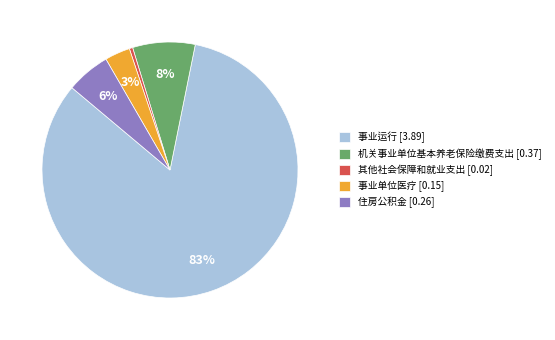

Is it true that 其他社会保障和就业支出 is 0% of the pie?

True